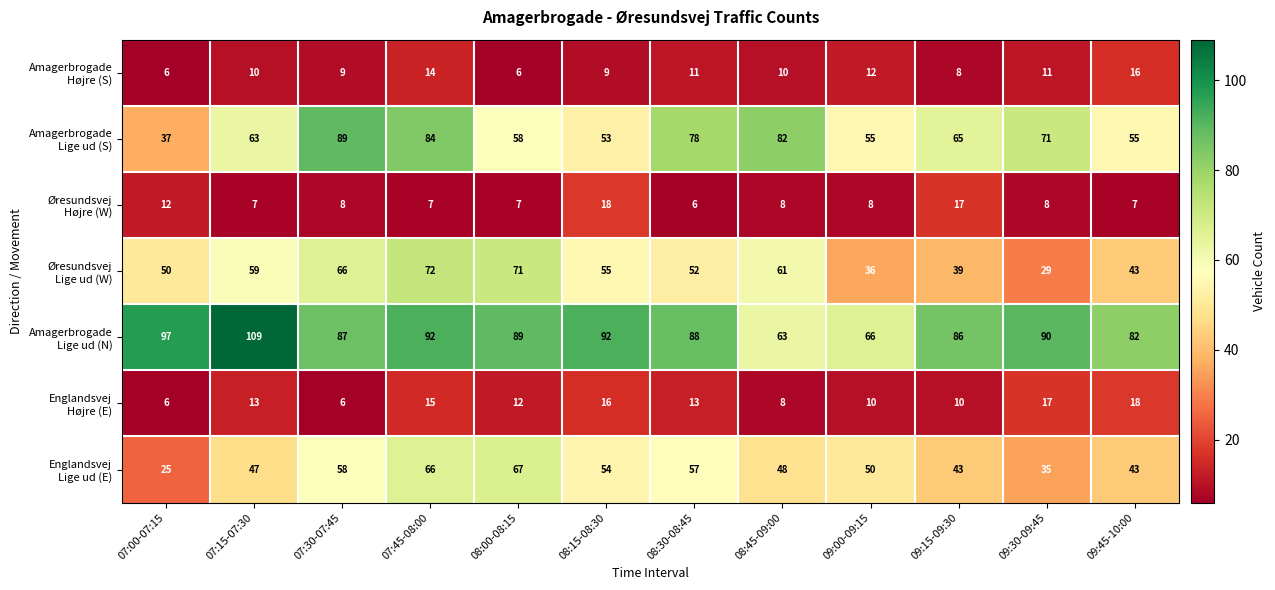

Which category has the highest value across all series?

07:15-07:30